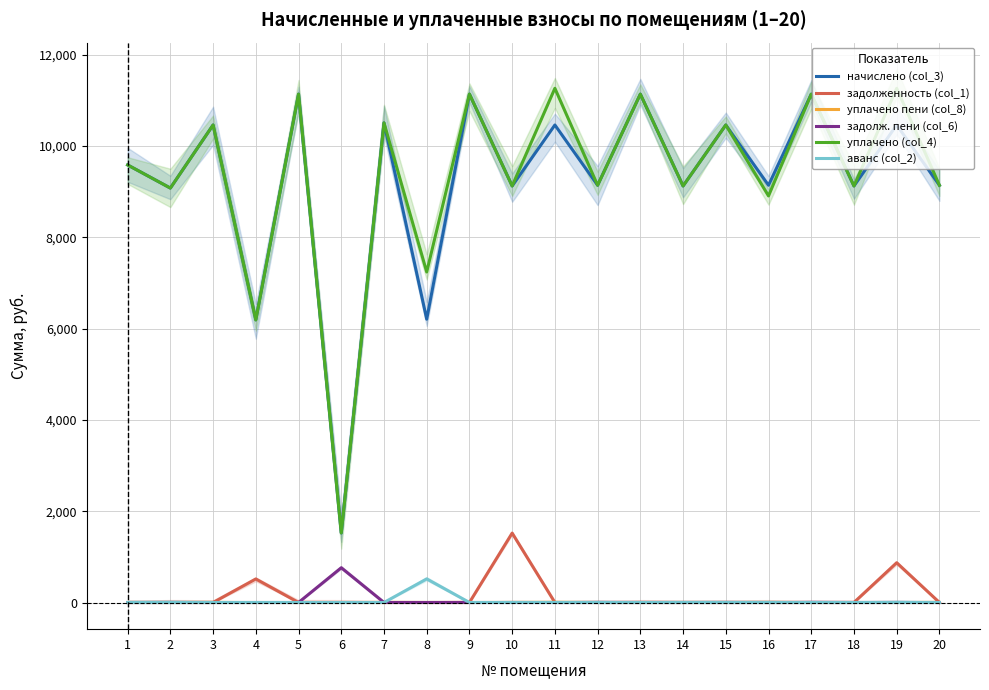

How many lines are shown in the chart?

6